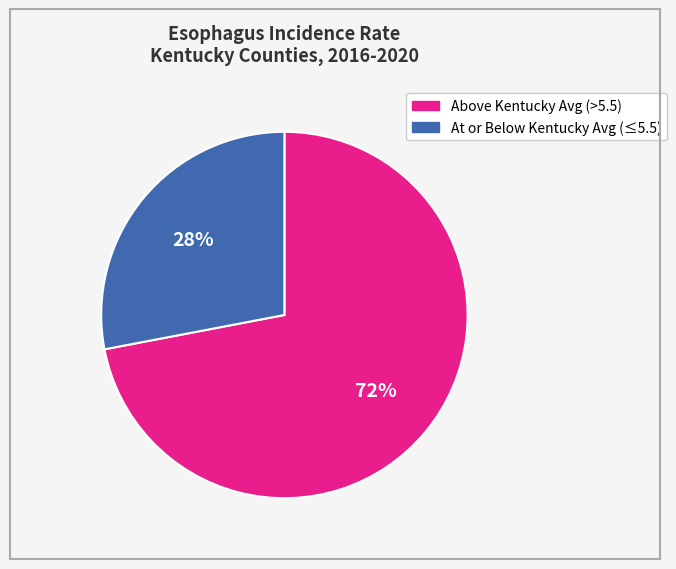

The At or Below Kentucky Avg (≤5.5) slice represents 28% of the pie. True or false?

True